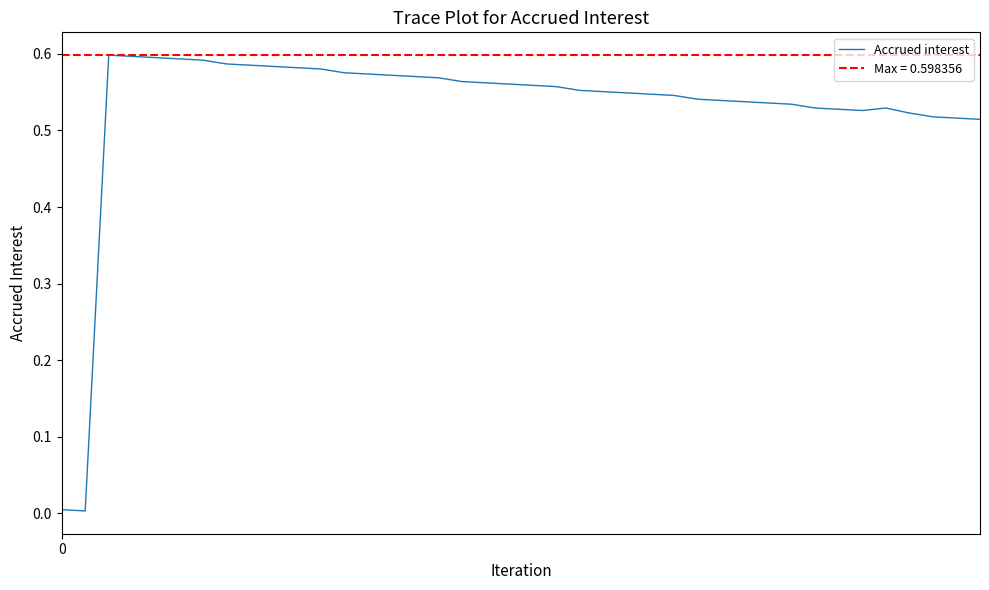

How many lines are shown in the chart?

1